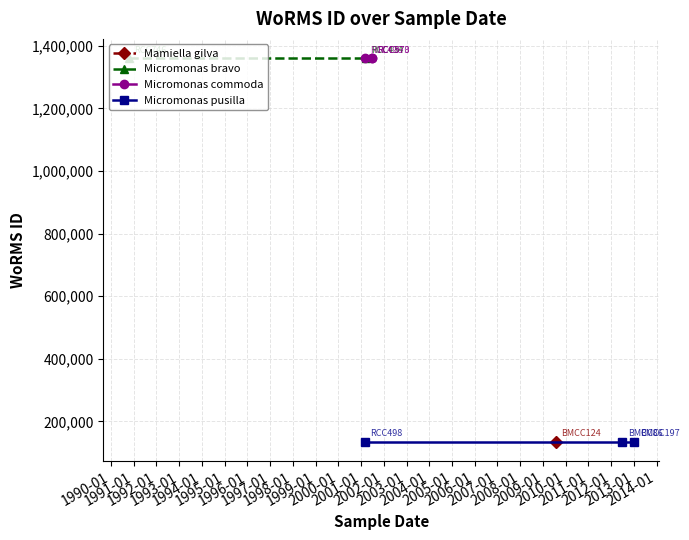

Which category has the highest value across all series?

2001-03-20